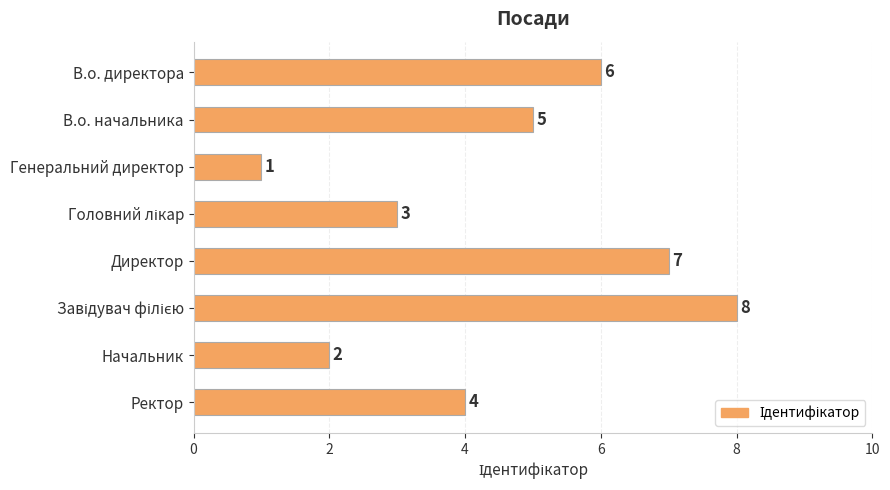

What is the value of the 8th bar from the top?

4